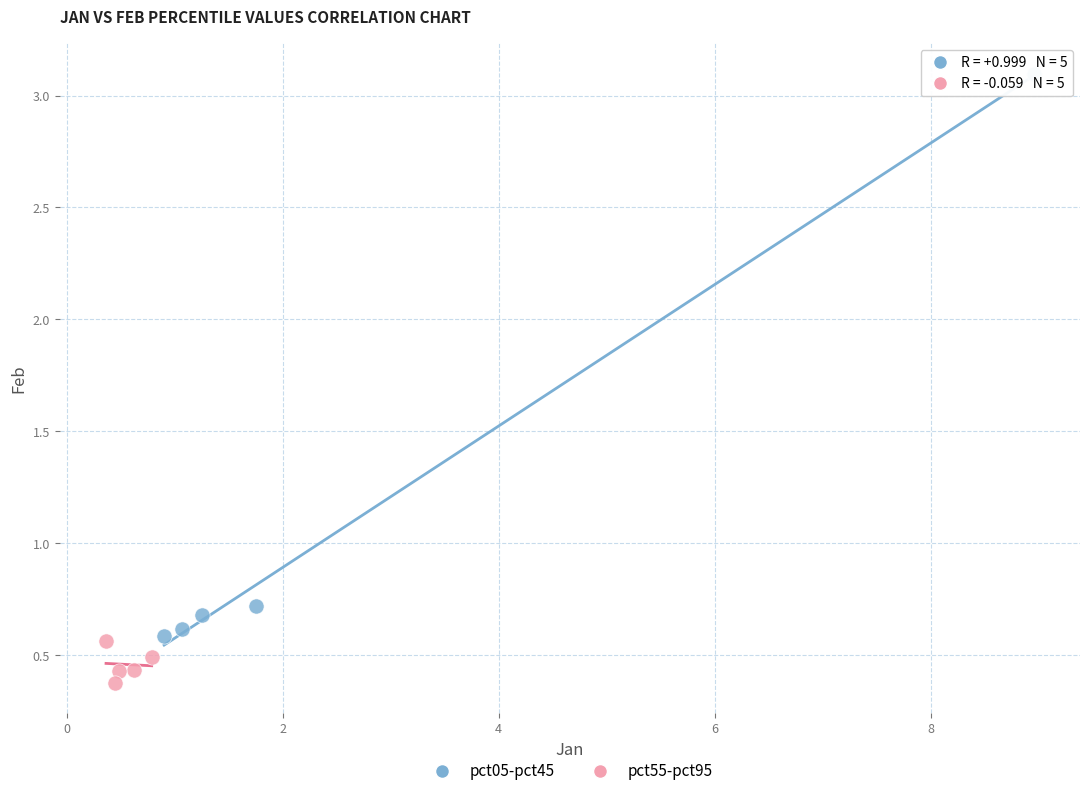

Which series has the largest Y range (max minus min)?

pct05-pct45